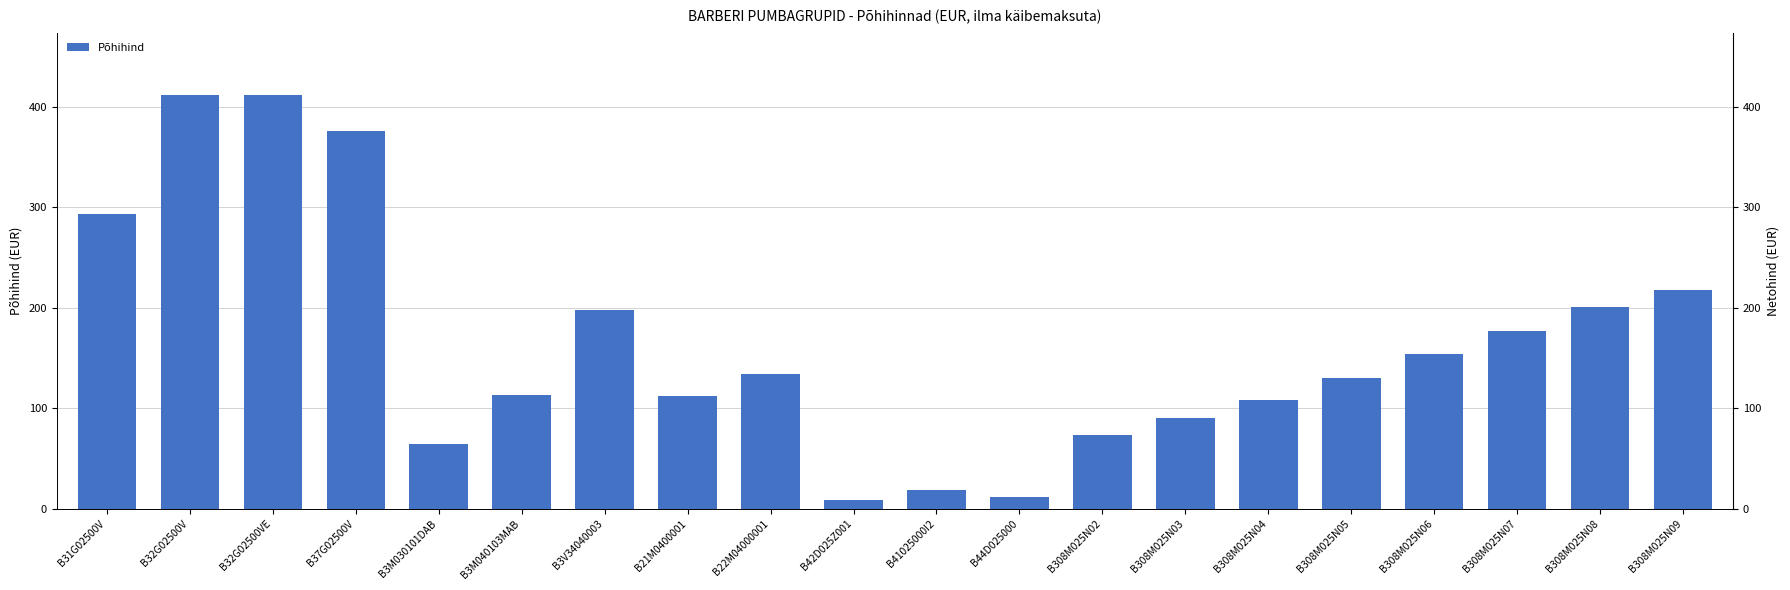

The chart shows a value of 81.4 at B308M025N08. True or false?

False